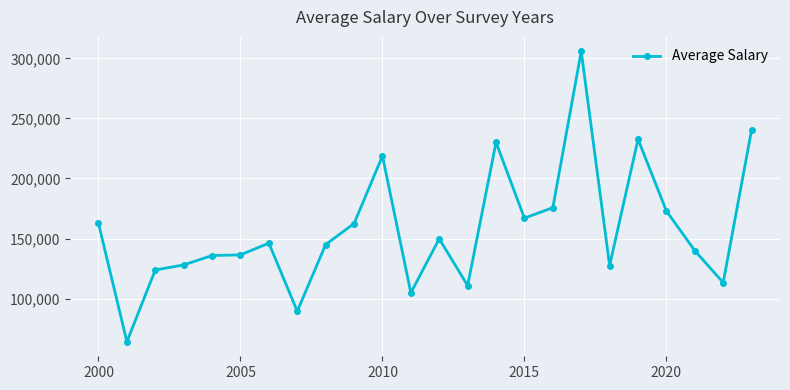

What is the greatest value displayed?

305825.0